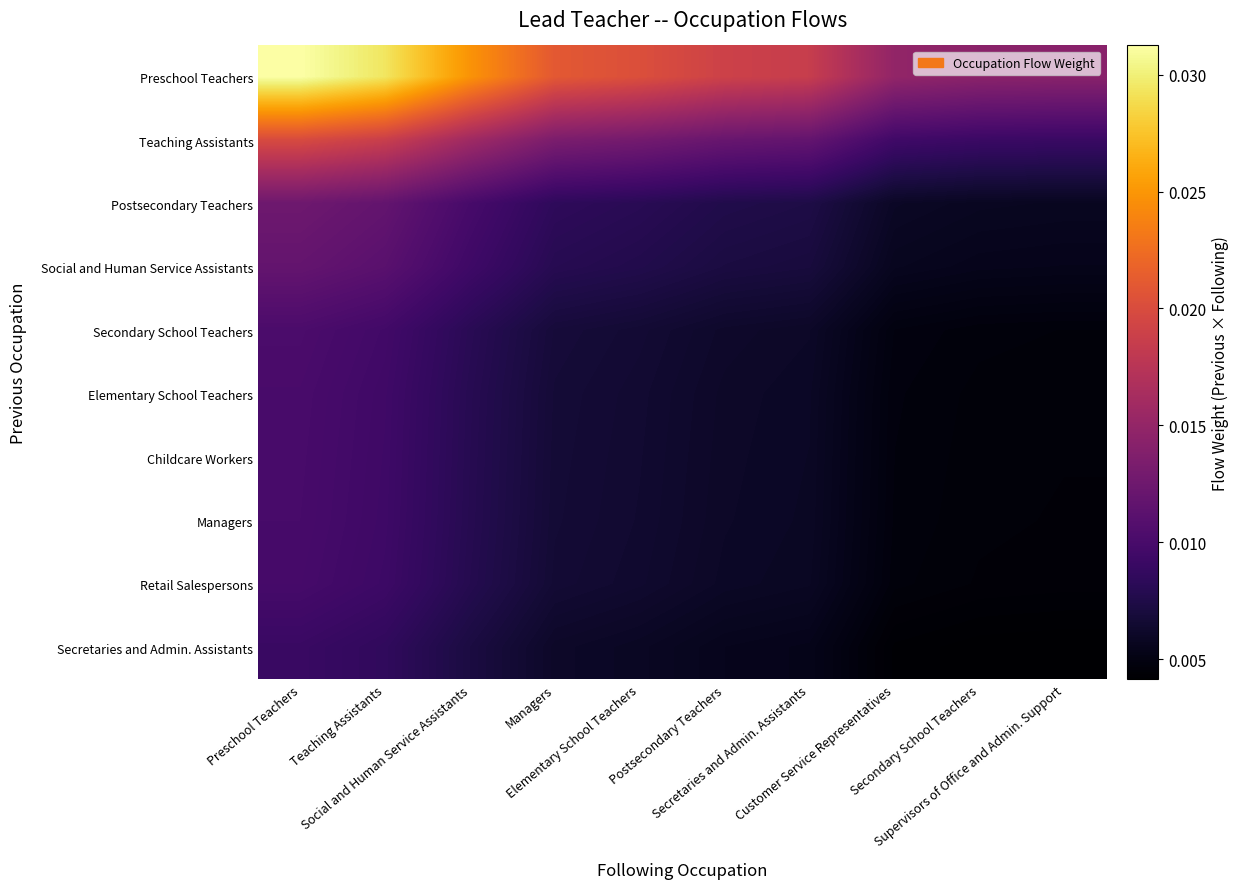

Which series has the widest spread of values?

Preschool Teachers